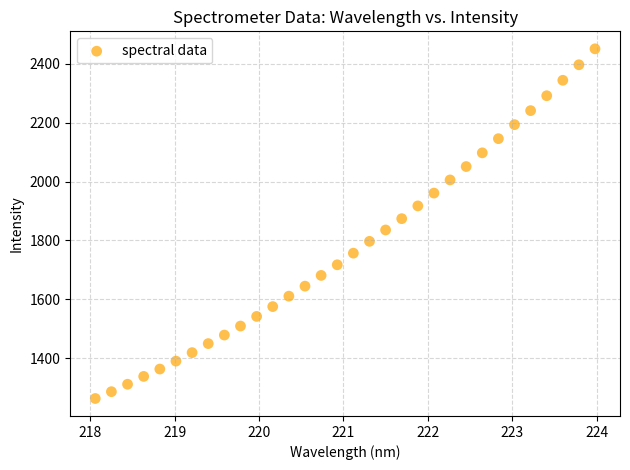

What is the range of X values (max minus min)?

5.9